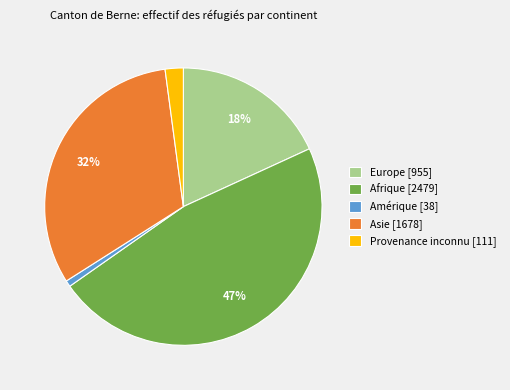

The Provenance inconnu [111] slice represents 2% of the pie. True or false?

True